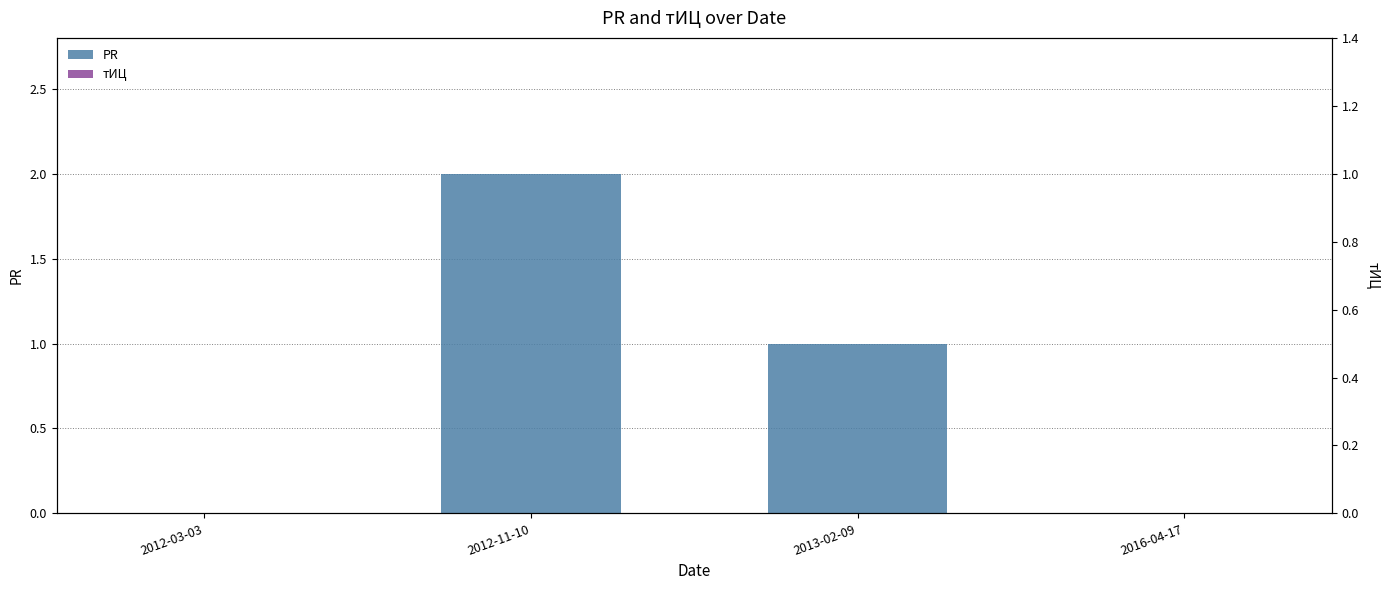

What is the value of the PR bar at the 2nd from the left?

2